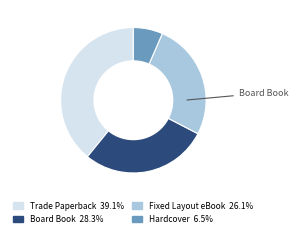

Does any single category account for the majority?

No